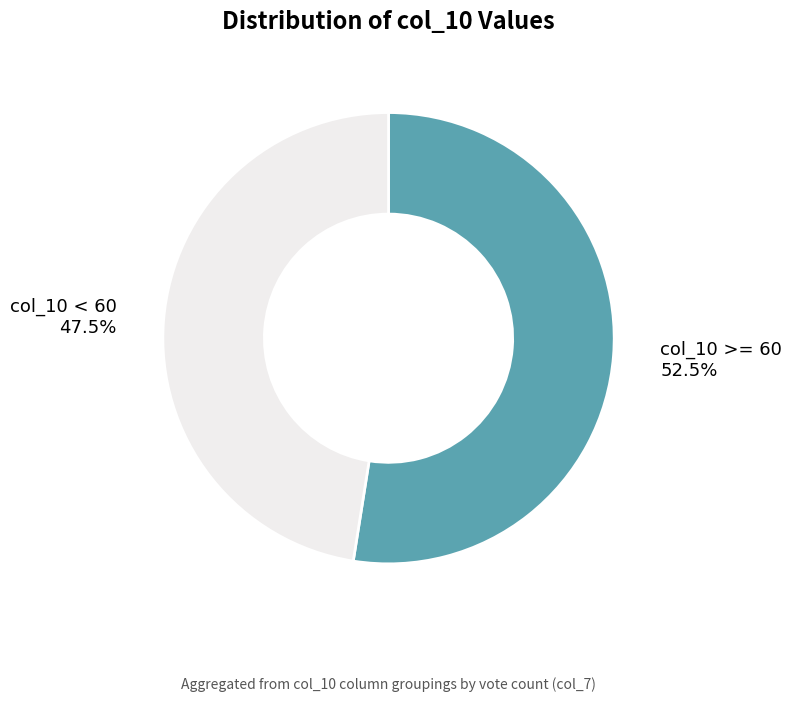

What is the smallest slice in the pie chart?

col_10 < 60